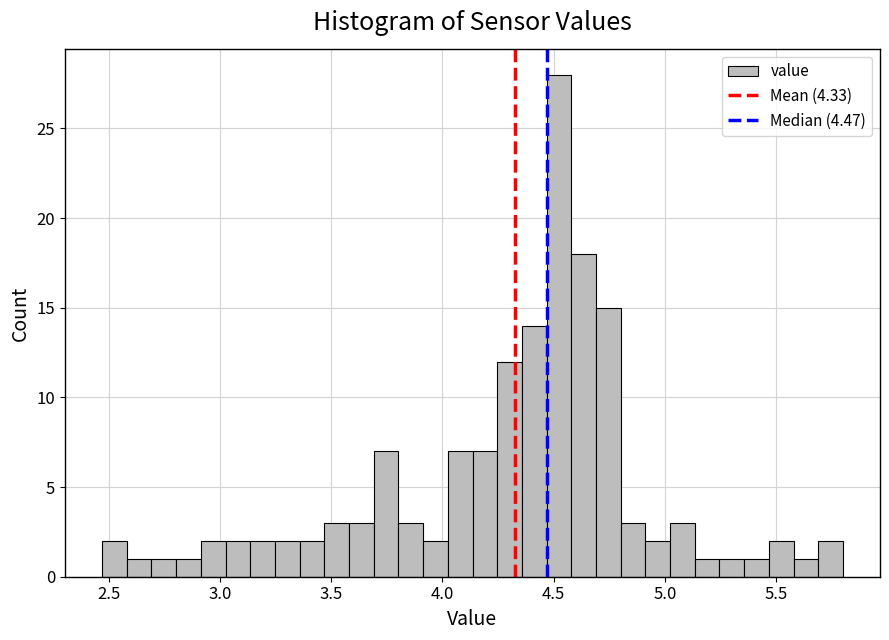

Around what value on the x-axis is the tallest bar? Give the approximate position of its centre, as read against the axis.

4.50